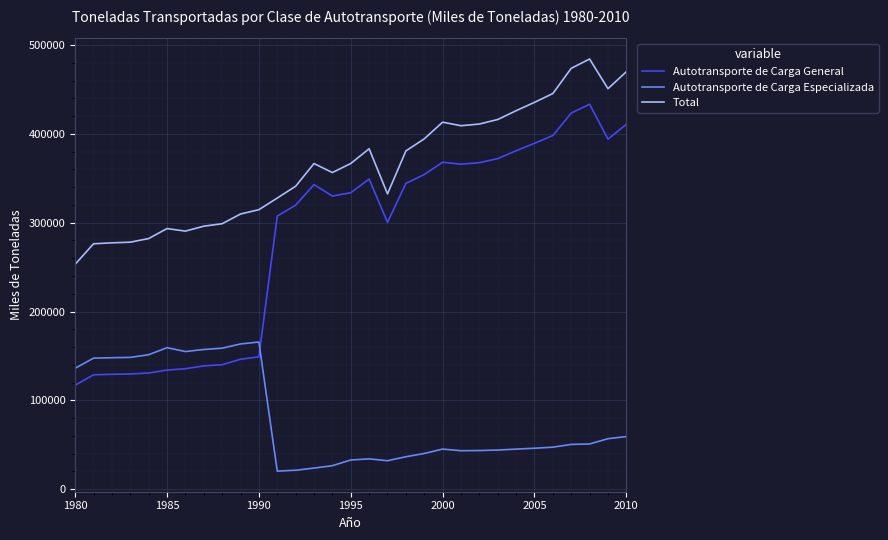

What is the minimum value shown in the chart?

20329.0